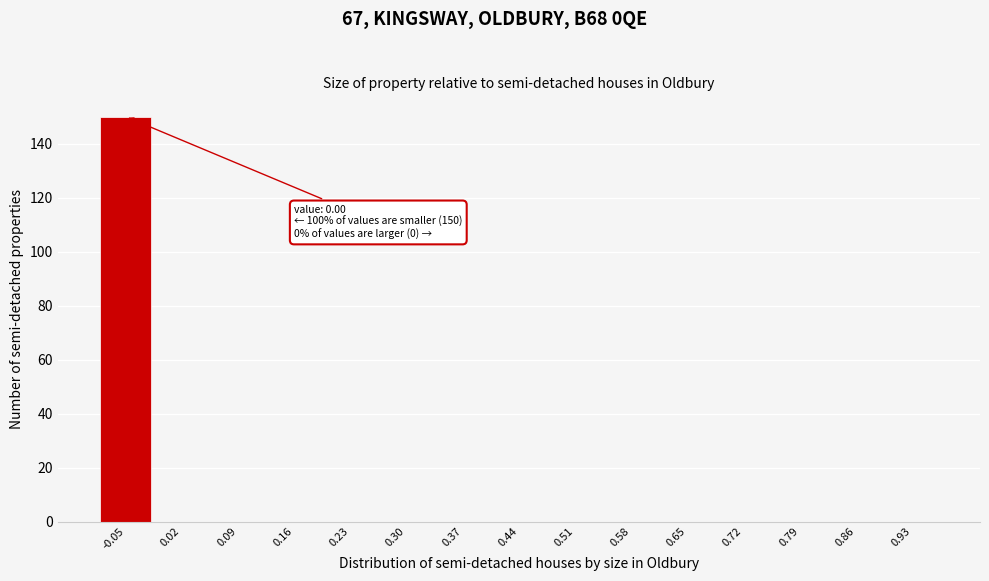

Reading left to right, extract all data points from this chart.

-0.05=150	0.02=0	0.09=0	0.16=0	0.23=0	0.30=0	0.37=0	0.44=0	0.51=0	0.58=0	0.65=0	0.72=0	0.79=0	0.86=0	0.93=0